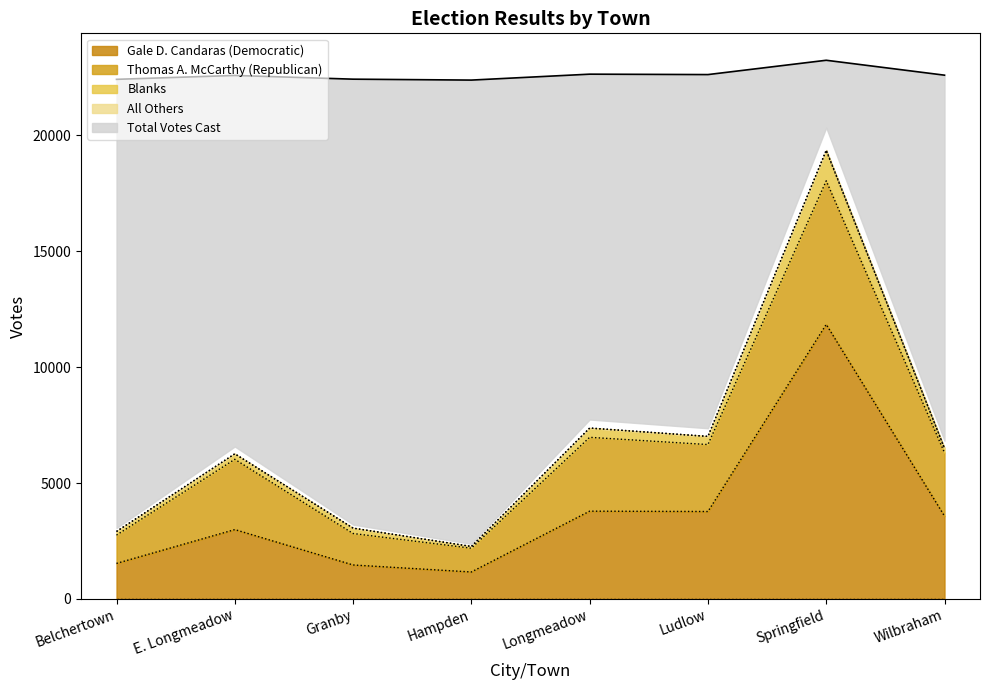

Is it true that Gale D. Candaras (Democratic) equals 2991 at E. Longmeadow?

True